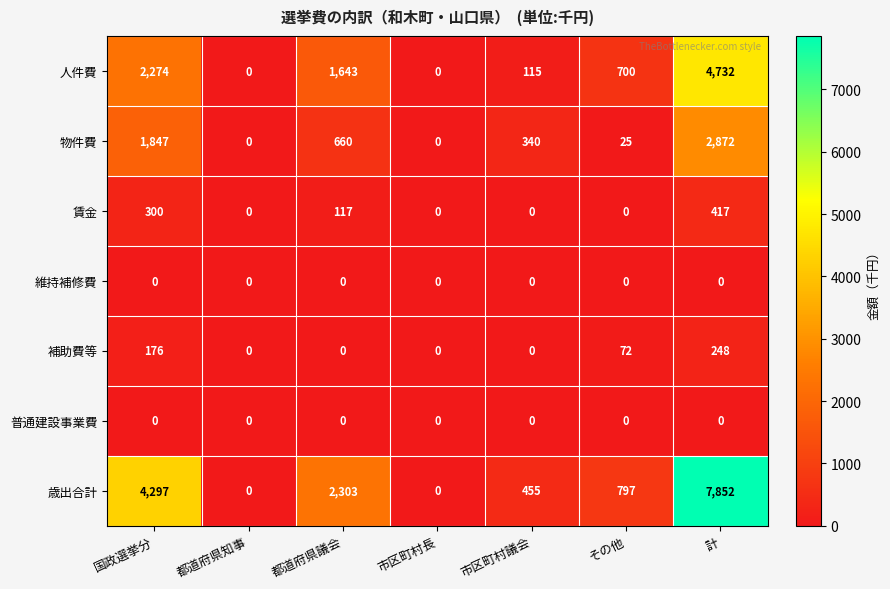

Which series has the largest total across all categories?

歳出合計